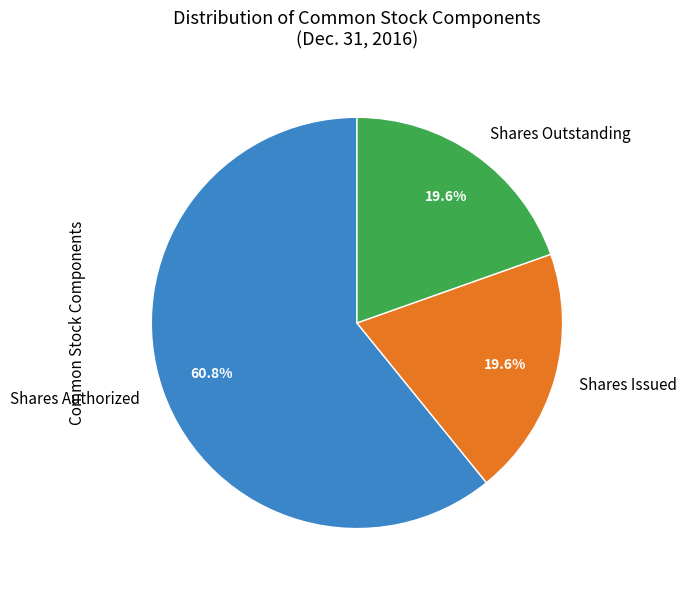

How many slices are in this pie chart?

3